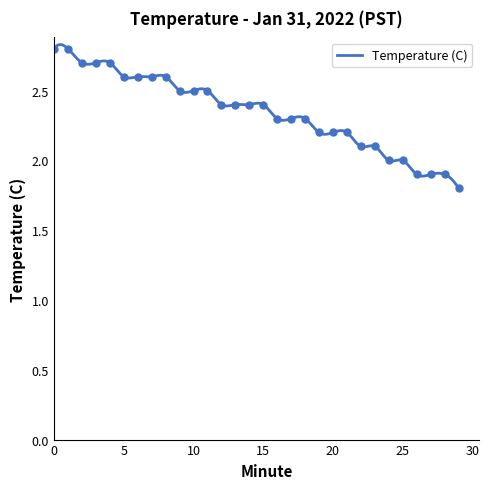

Reading right to left, list all the values displayed in this chart.

29=1.8	28=1.9	27=1.9	26=1.9	25=2.0	24=2.0	23=2.1	22=2.1	21=2.2	20=2.2	19=2.2	18=2.3	17=2.3	16=2.3	15=2.4	14=2.4	13=2.4	12=2.4	11=2.5	10=2.5	9=2.5	8=2.6	7=2.6	6=2.6	5=2.6	4=2.7	3=2.7	2=2.7	1=2.8	0=2.8